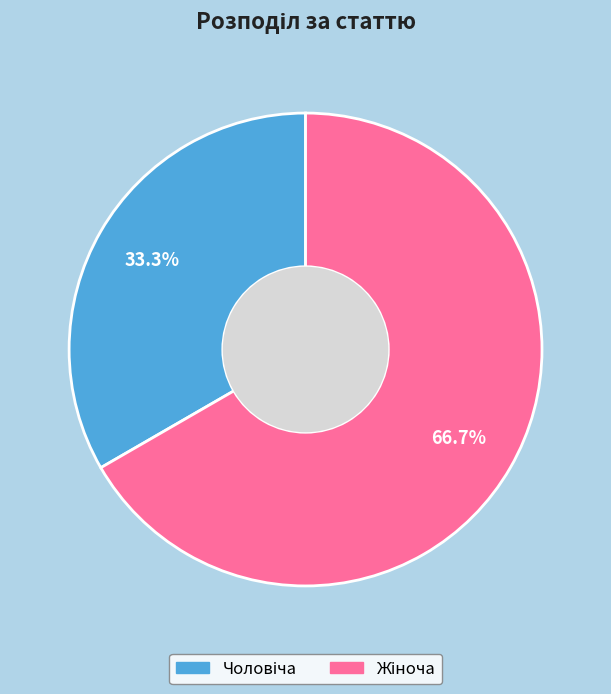

Is there any slice that represents more than half of the pie?

Yes